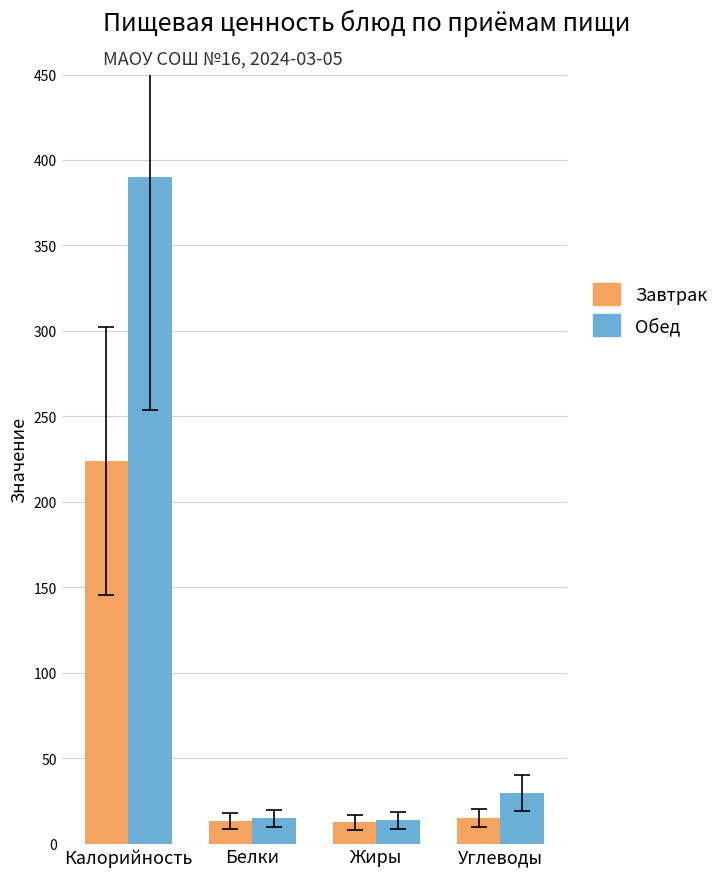

What is the difference between the maximum and second lowest values in the Завтрак series?

210.6